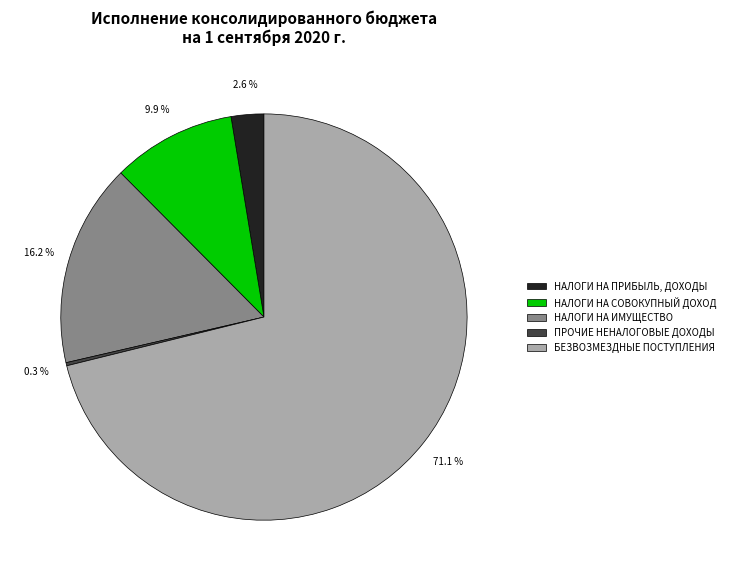

What portion of the pie excludes НАЛОГИ НА ПРИБЫЛЬ, ДОХОДЫ?

97.4%